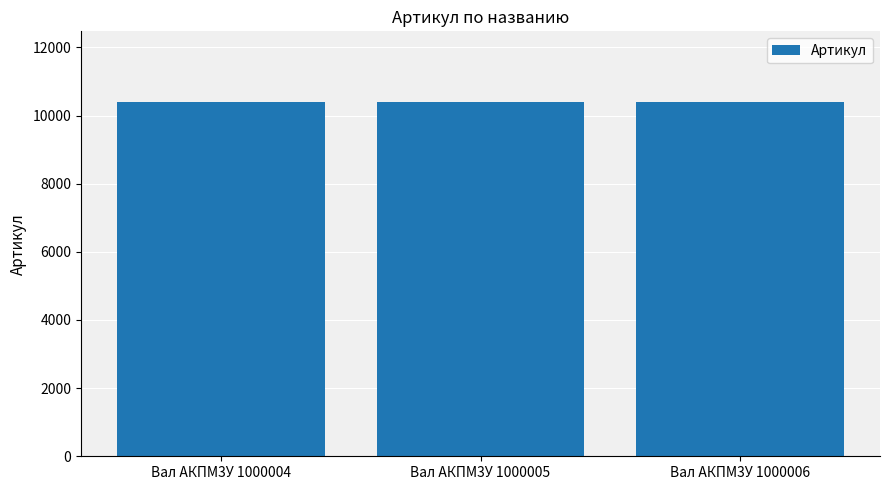

What is the minimum value shown in the chart?

10392